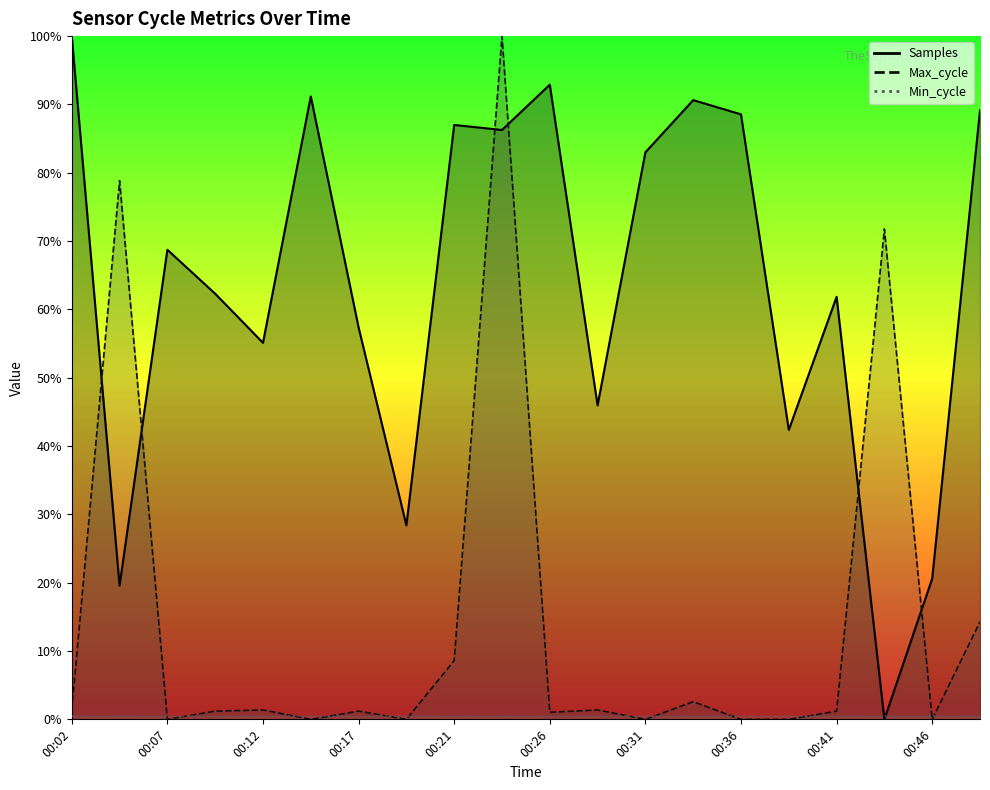

At which label does Max_cycle reach its minimum?

00:07